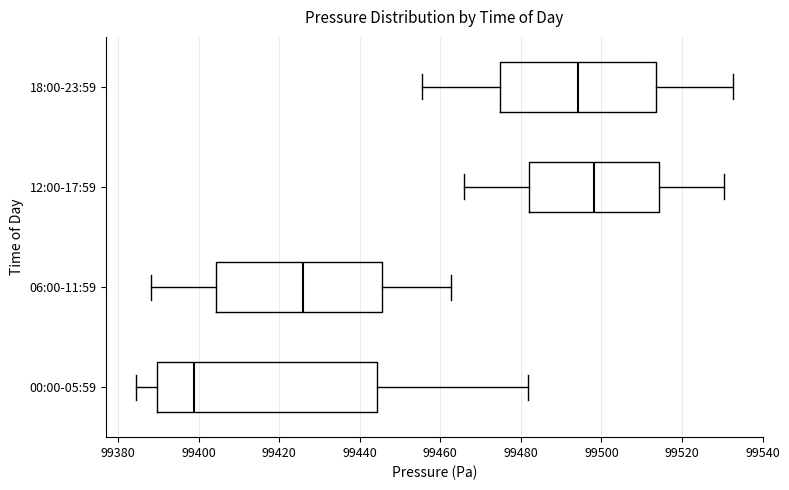

Which box is the widest, from its left edge to its right edge?

00:00-05:59